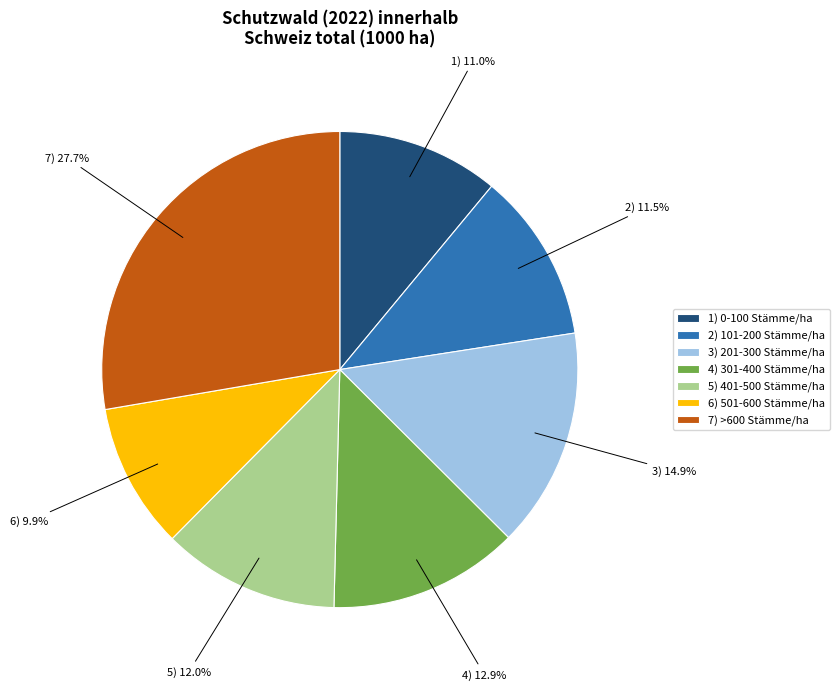

To the nearest percent, what is the difference between the largest and smallest slice percentages?

18%